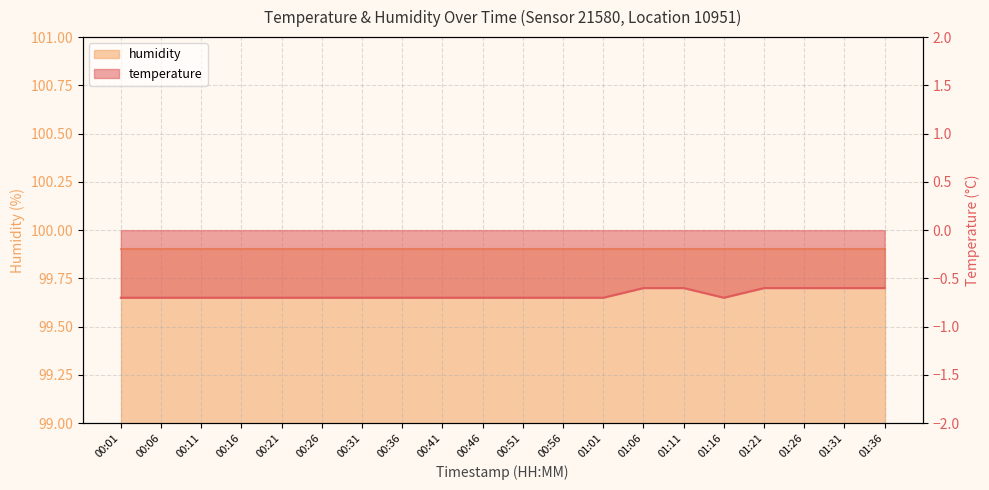

What is the label of the 6th point from the right?

01:11